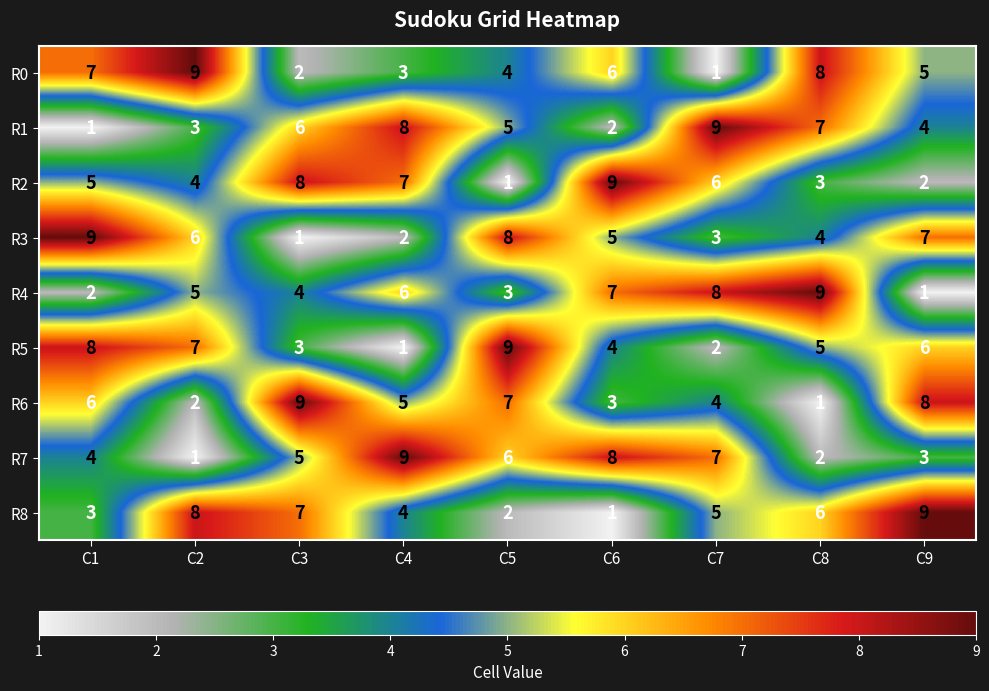

The R4 series shows 2 at C7. True or false?

False